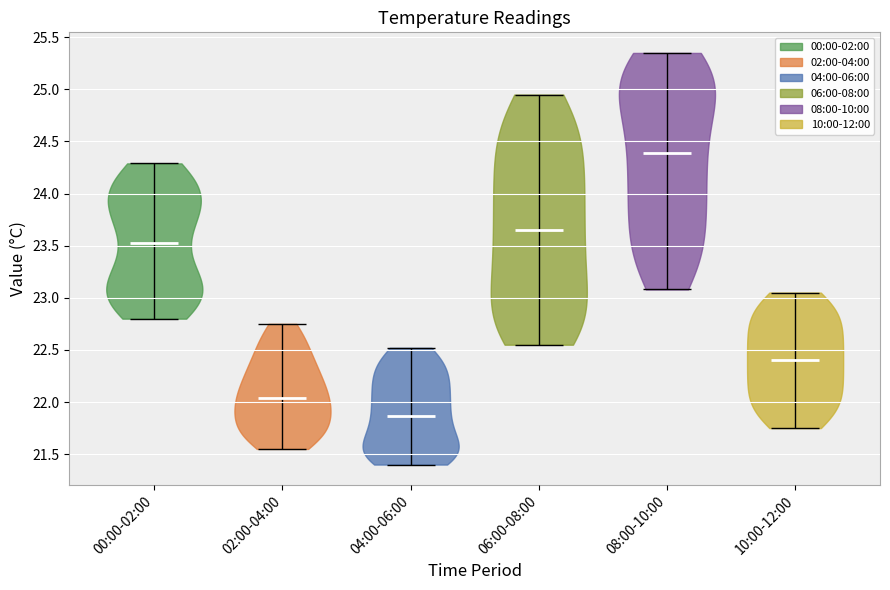

What is the highest point the violin for 10:00-12:00 reaches on the y-axis? The values are not printed on the chart, so give them approximately, as read against the axis.

23.05